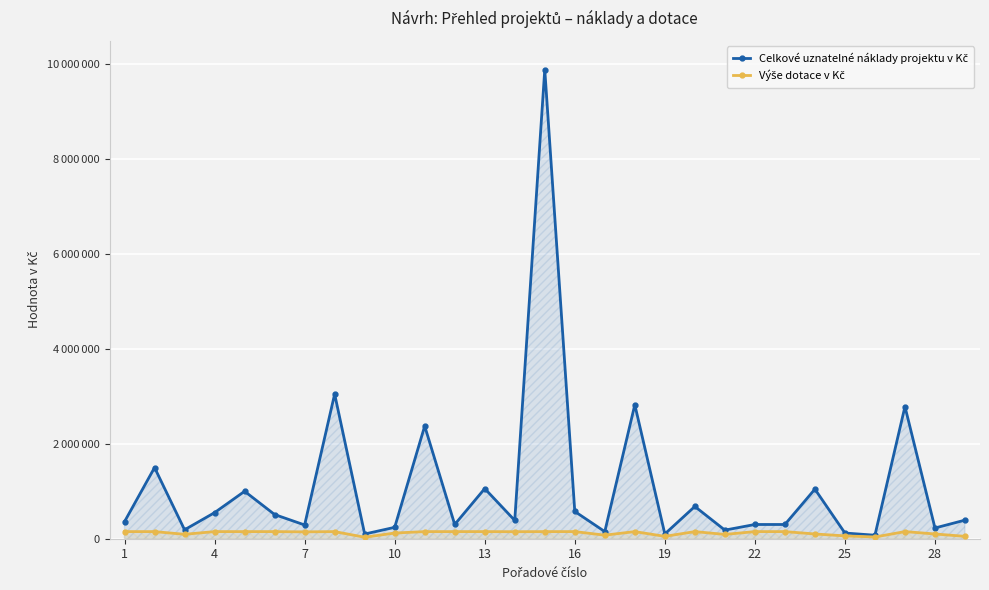

At how many categories does at least one series exceed 2149609?

5